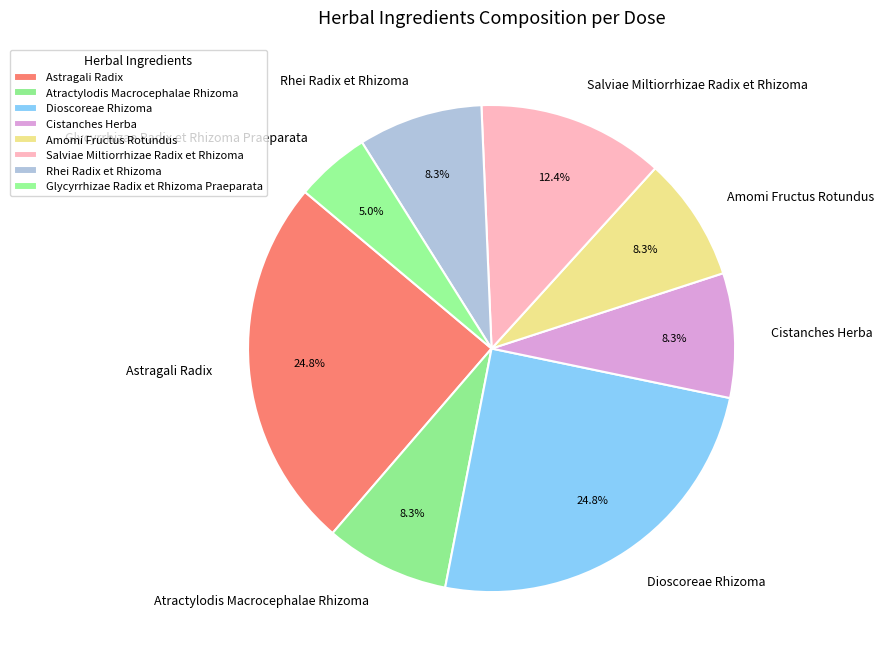

True or false: Cistanches Herba accounts for 8% of the total.

True